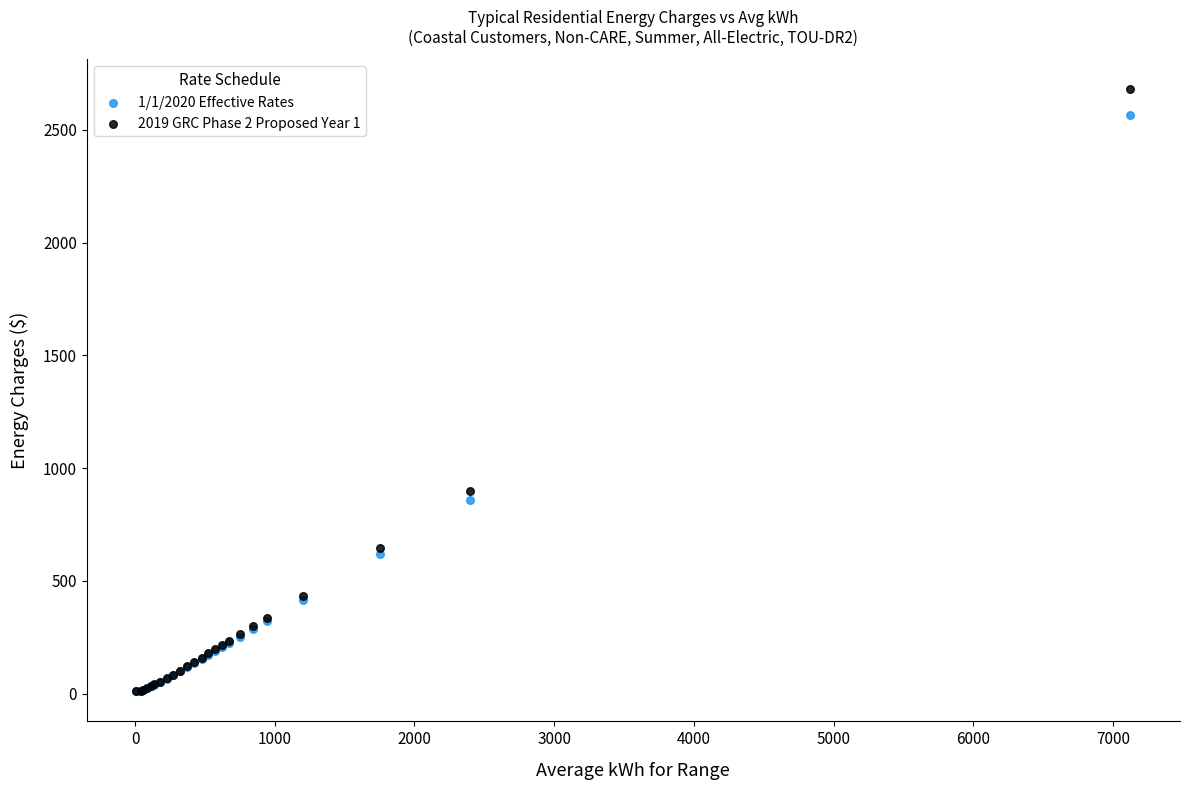

Which series contains the highest Y value?

2019 GRC Phase 2 Proposed Year 1